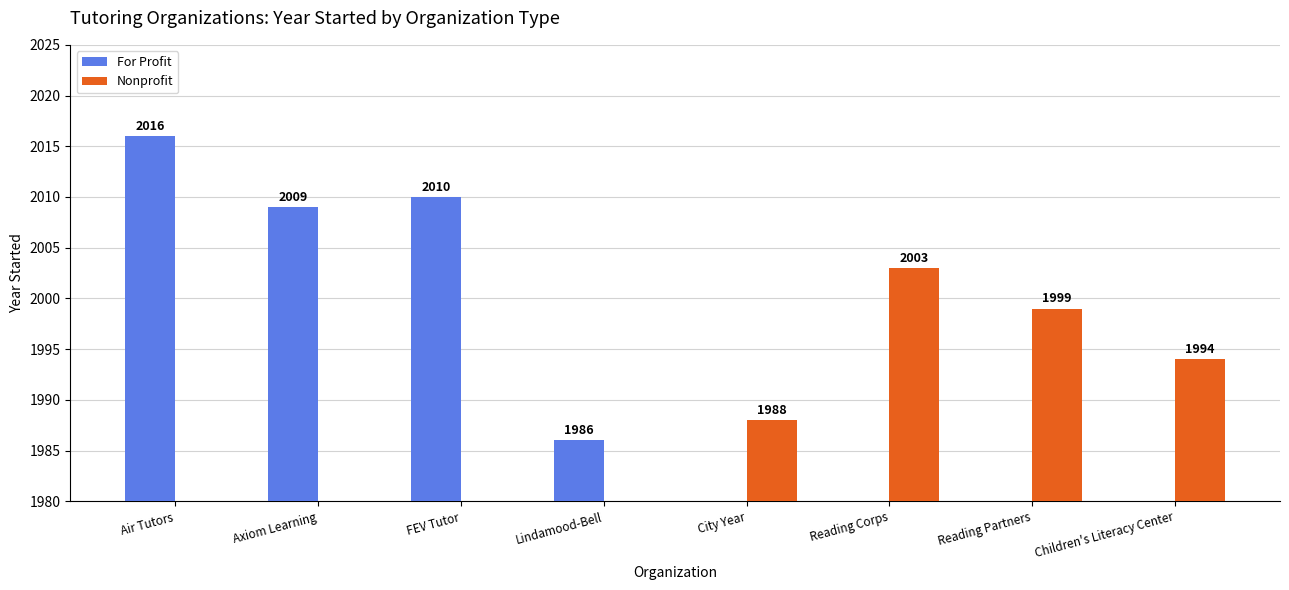

What is the sum of all Nonprofit values?

7984